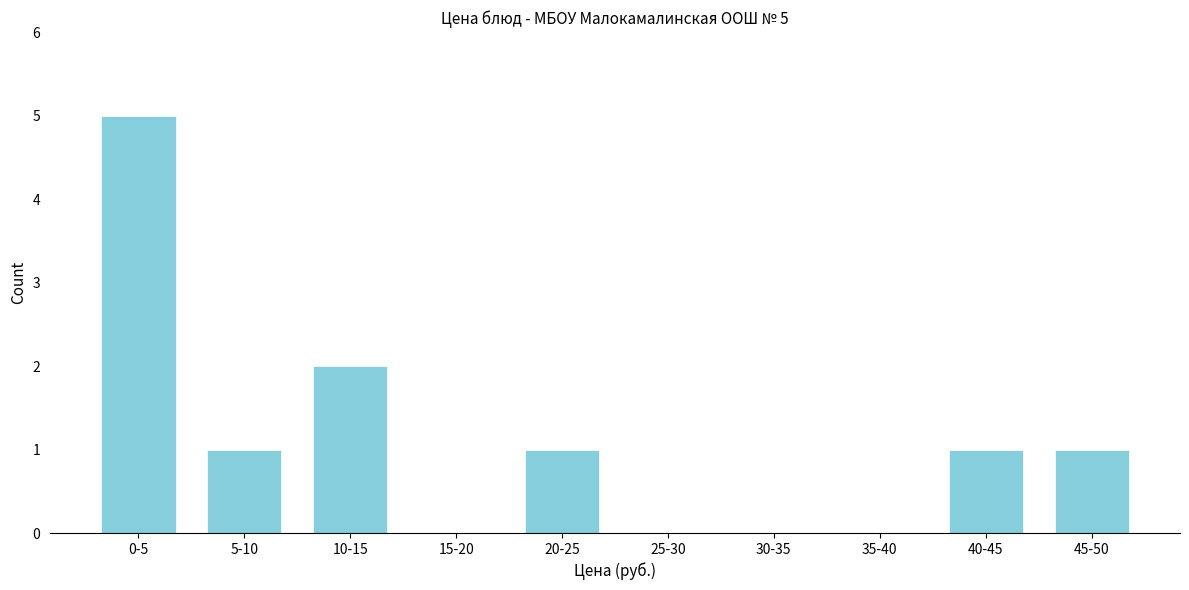

Reading right to left, extract all data points from this chart.

45-50=1	40-45=1	35-40=0	30-35=0	25-30=0	20-25=1	15-20=0	10-15=2	5-10=1	0-5=5